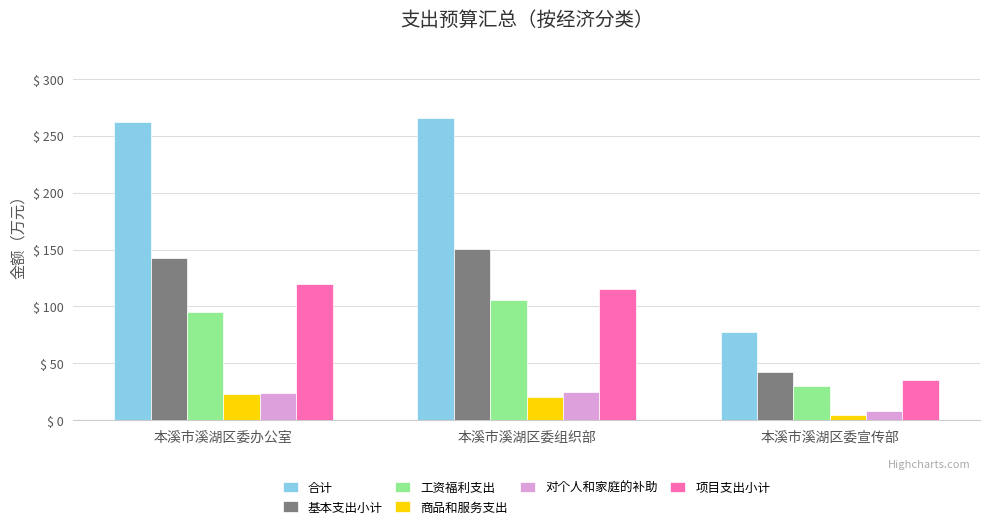

Which label corresponds to the largest value in the chart?

本溪市溪湖区委组织部